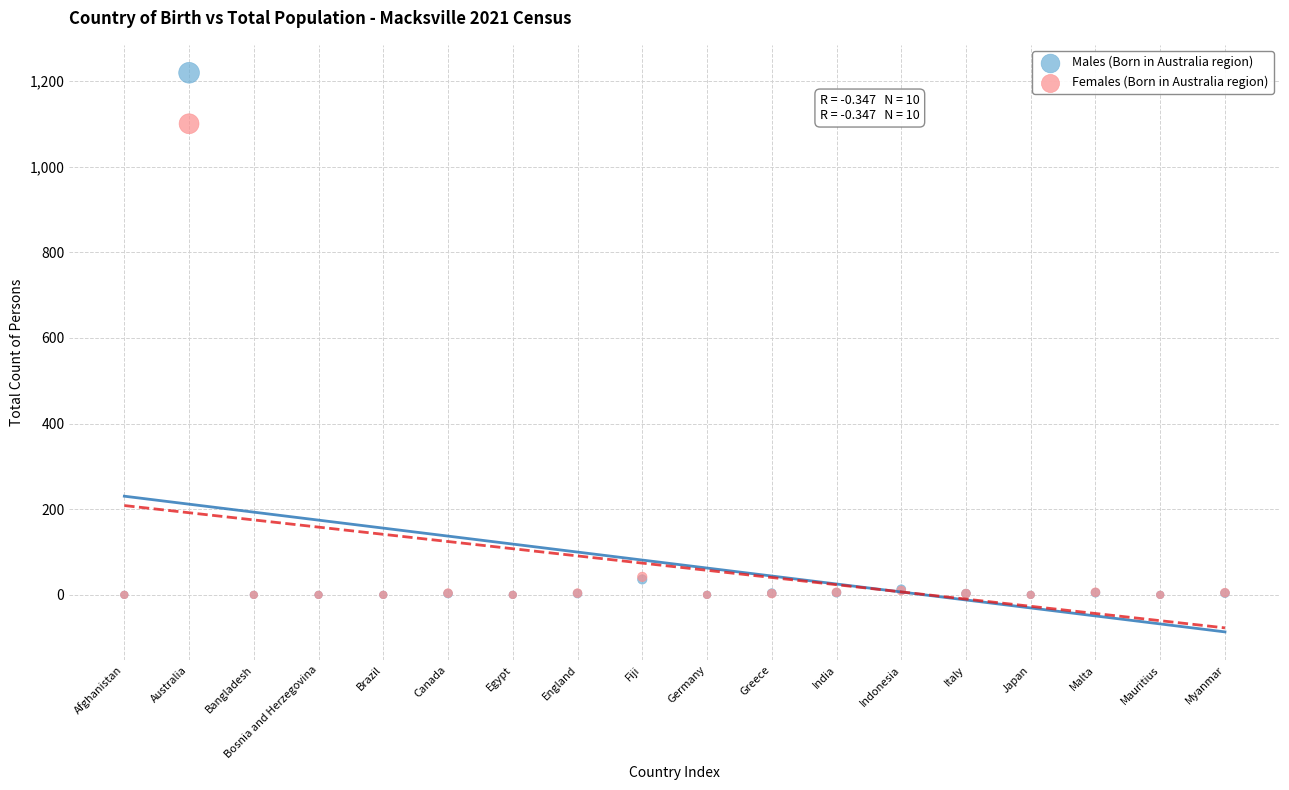

In the Males (Born in Australia region) series, what Y value is closest to 609?

36